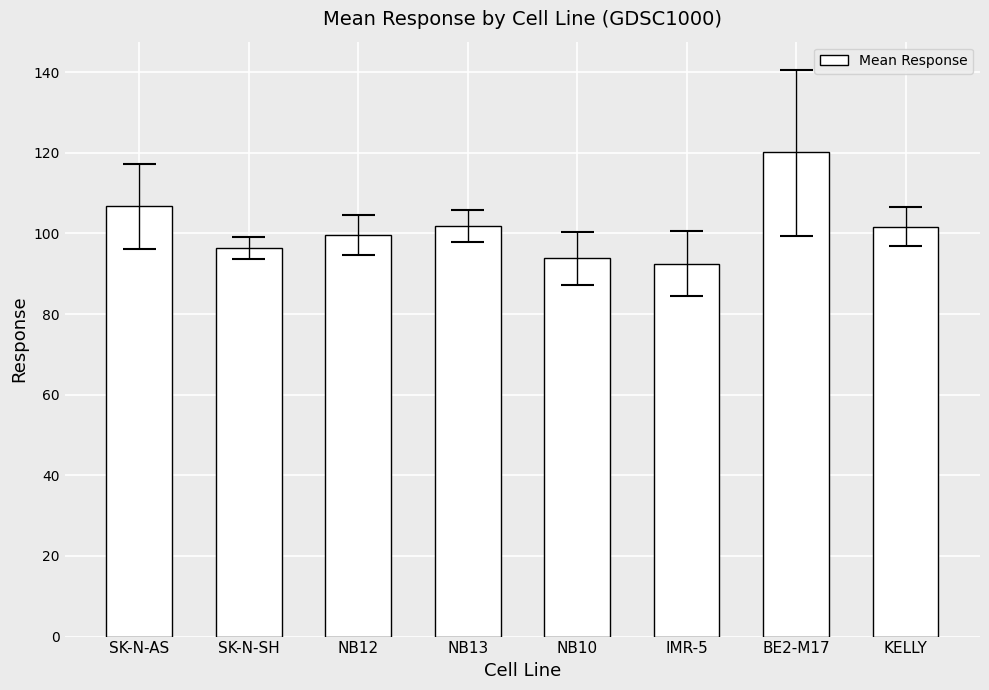

The chart shows a value of 156.6 at NB10. True or false?

False